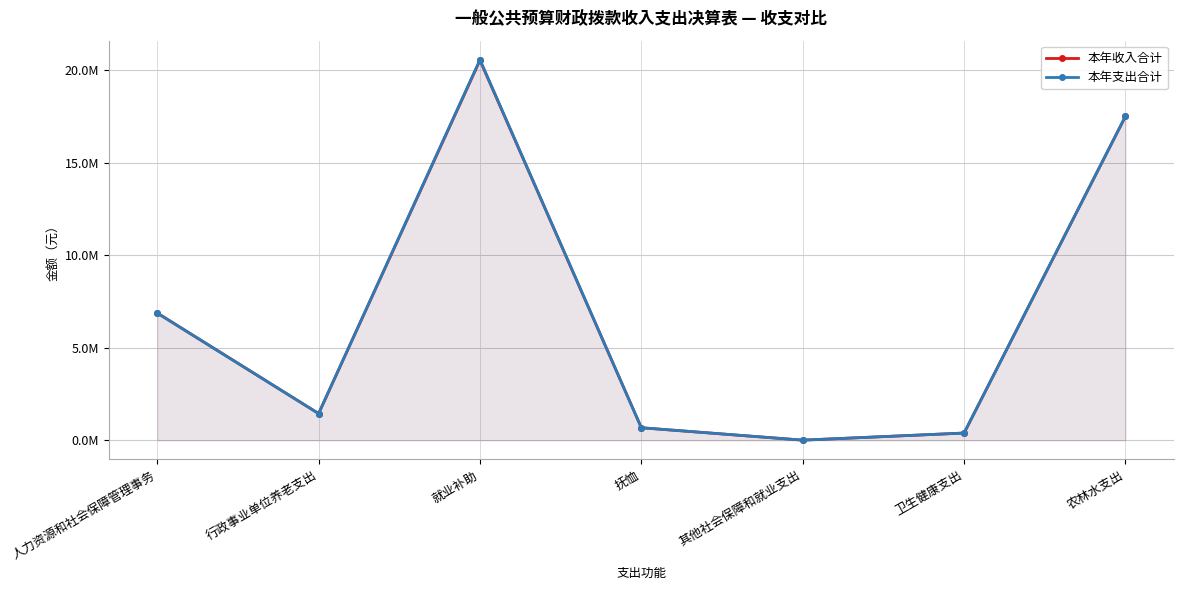

Does the chart display data point markers on the line(s)?

Yes